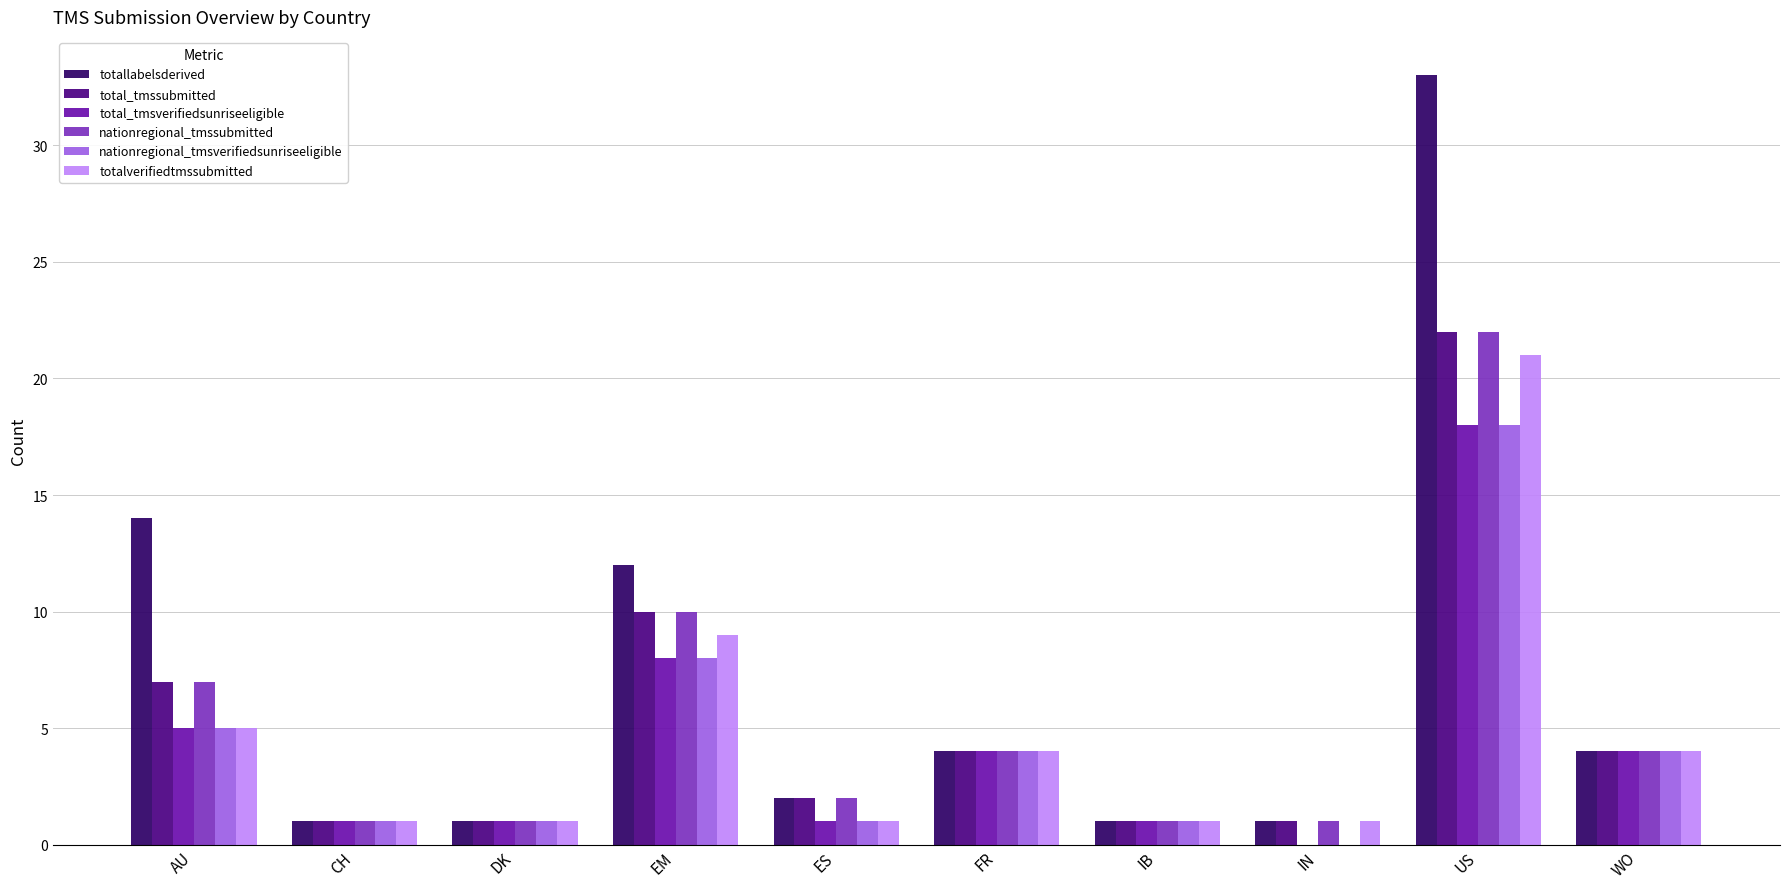

Reading right to left, list all the values displayed in this chart.

totallabelsderived: 4	33	1	1	4	2	12	1	1	14
total_tmssubmitted: 4	22	1	1	4	2	10	1	1	7
total_tmsverifiedsunriseeligible: 4	18	0	1	4	1	8	1	1	5
nationregional_tmssubmitted: 4	22	1	1	4	2	10	1	1	7
nationregional_tmsverifiedsunriseeligible: 4	18	0	1	4	1	8	1	1	5
totalverifiedtmssubmitted: 4	21	1	1	4	1	9	1	1	5